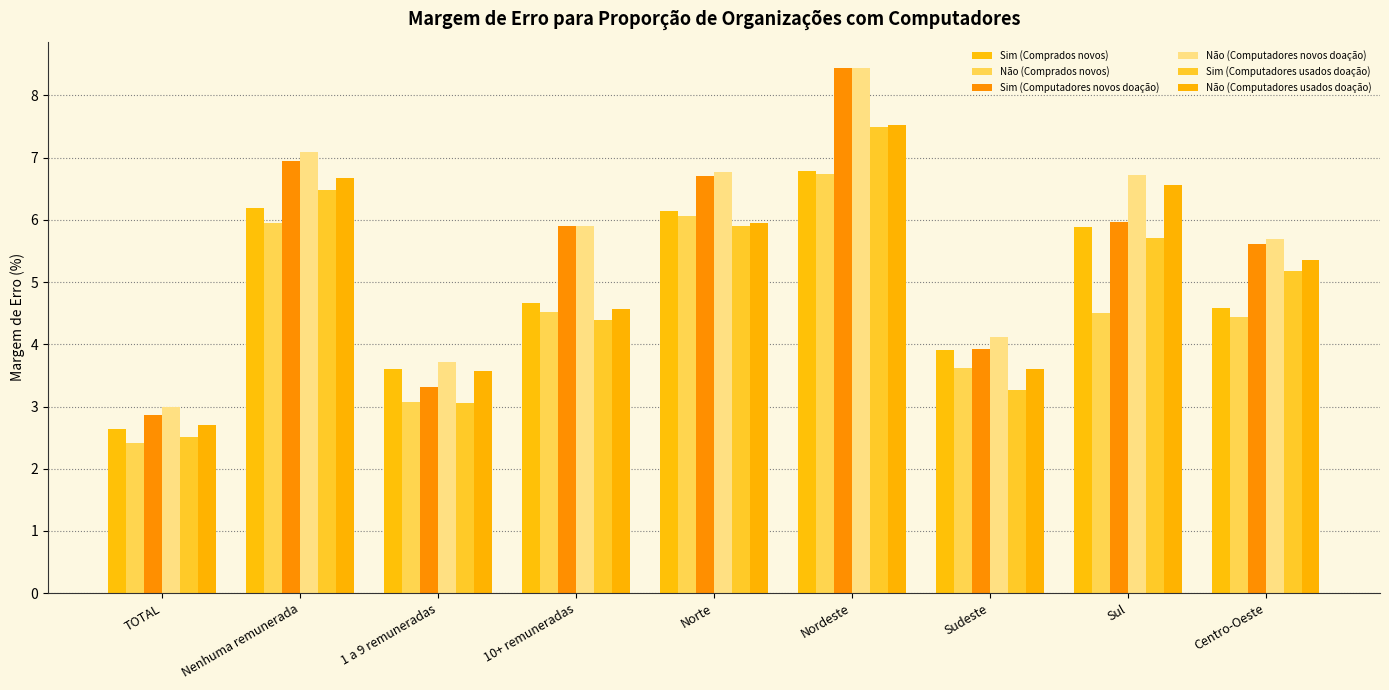

What is the highest value of the Não (Computadores usados doação) series?

7.5